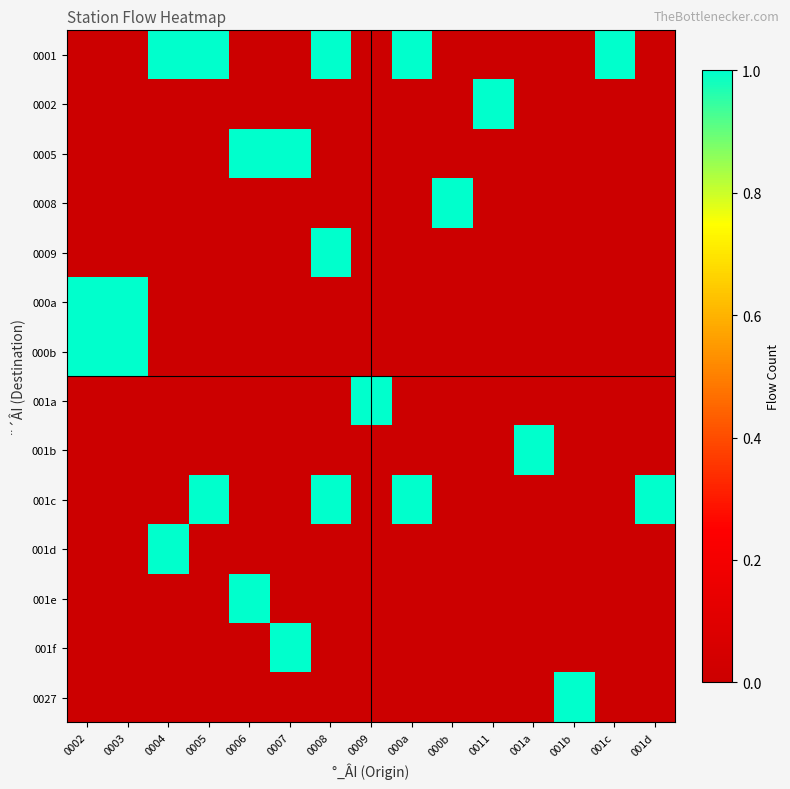

Which series has the largest range (max minus min)?

0001